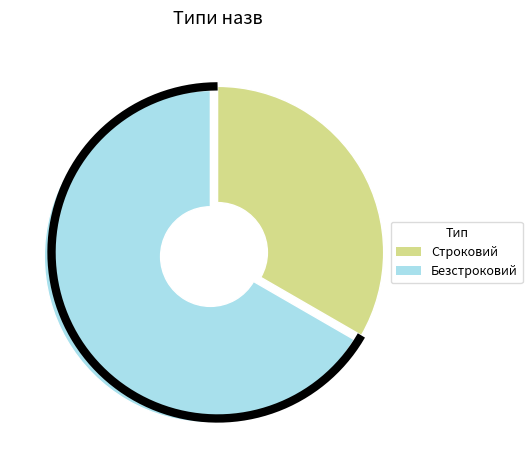

Between Строковий and Безстроковий, which is larger?

Безстроковий